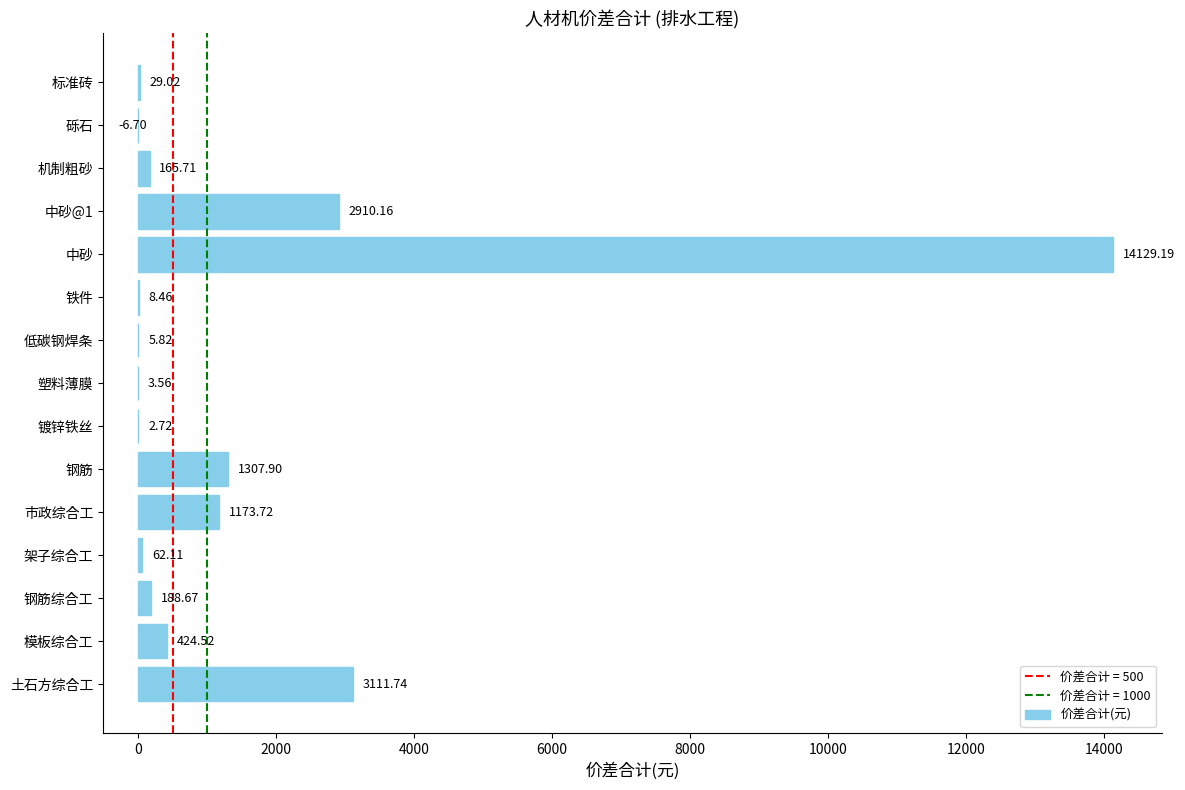

How many positive values are there?

14